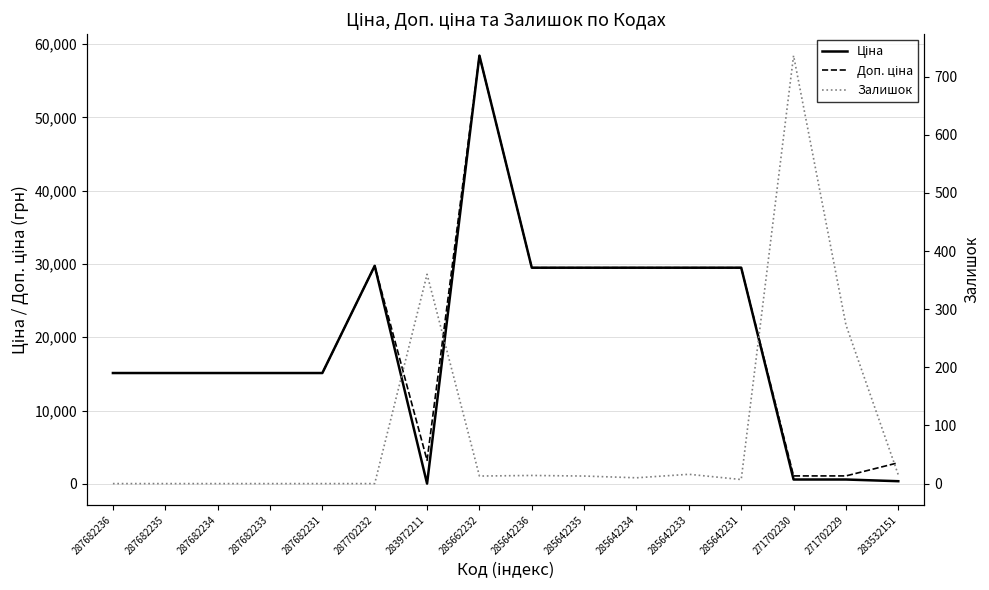

What is the label of the 6th point from the left?

287702232